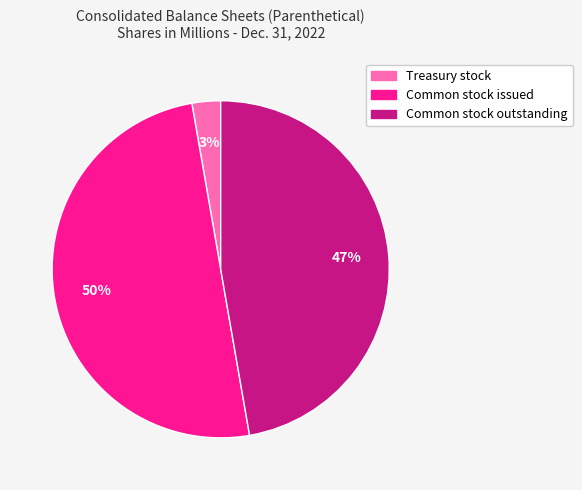

To the nearest percent, what is the difference between the largest and smallest slice percentages?

47%